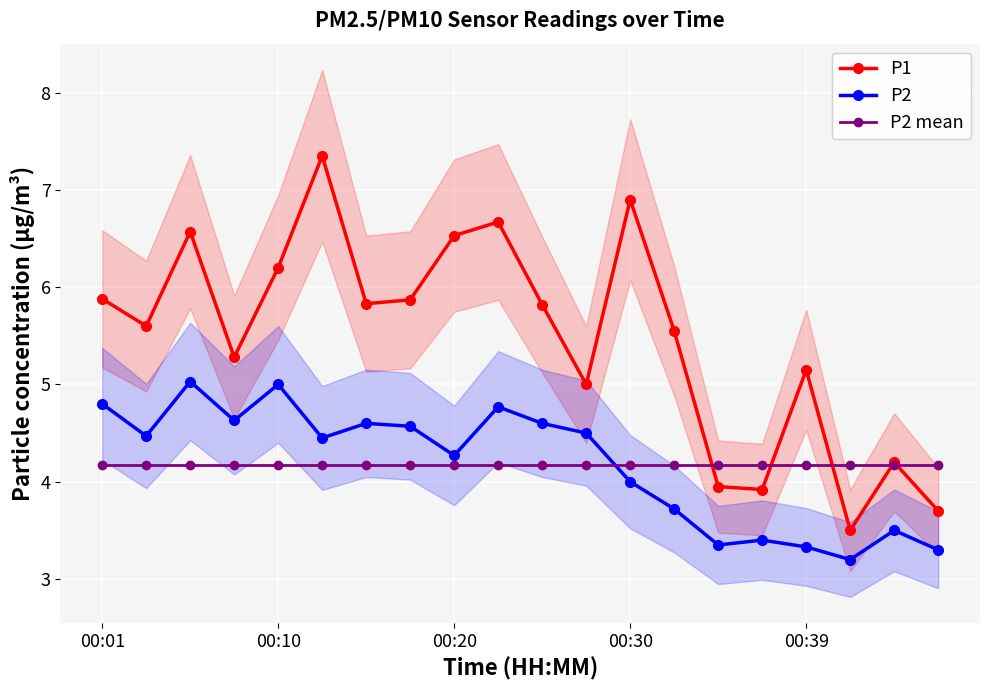

At 5, list the series in order from smallest to largest.

P2 mean, P2, P1